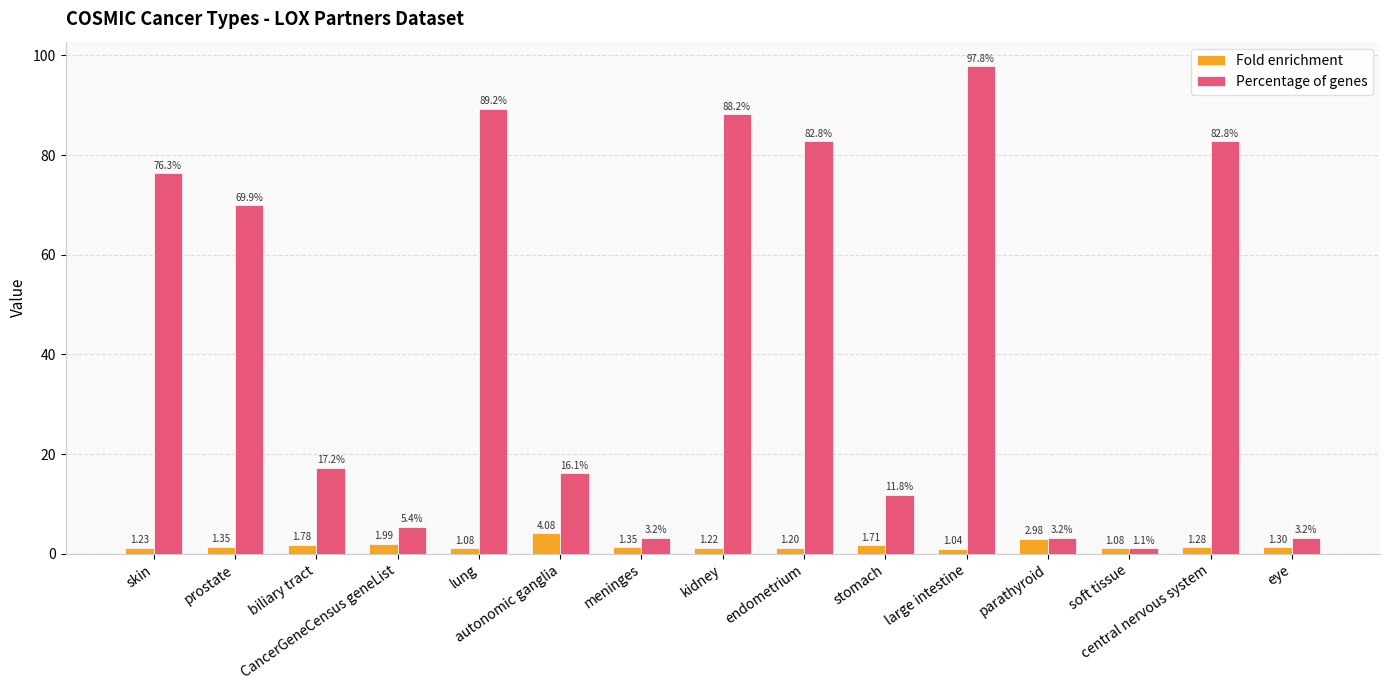

List the series in order of their overall mean, highest first.

Percentage of genes, Fold enrichment